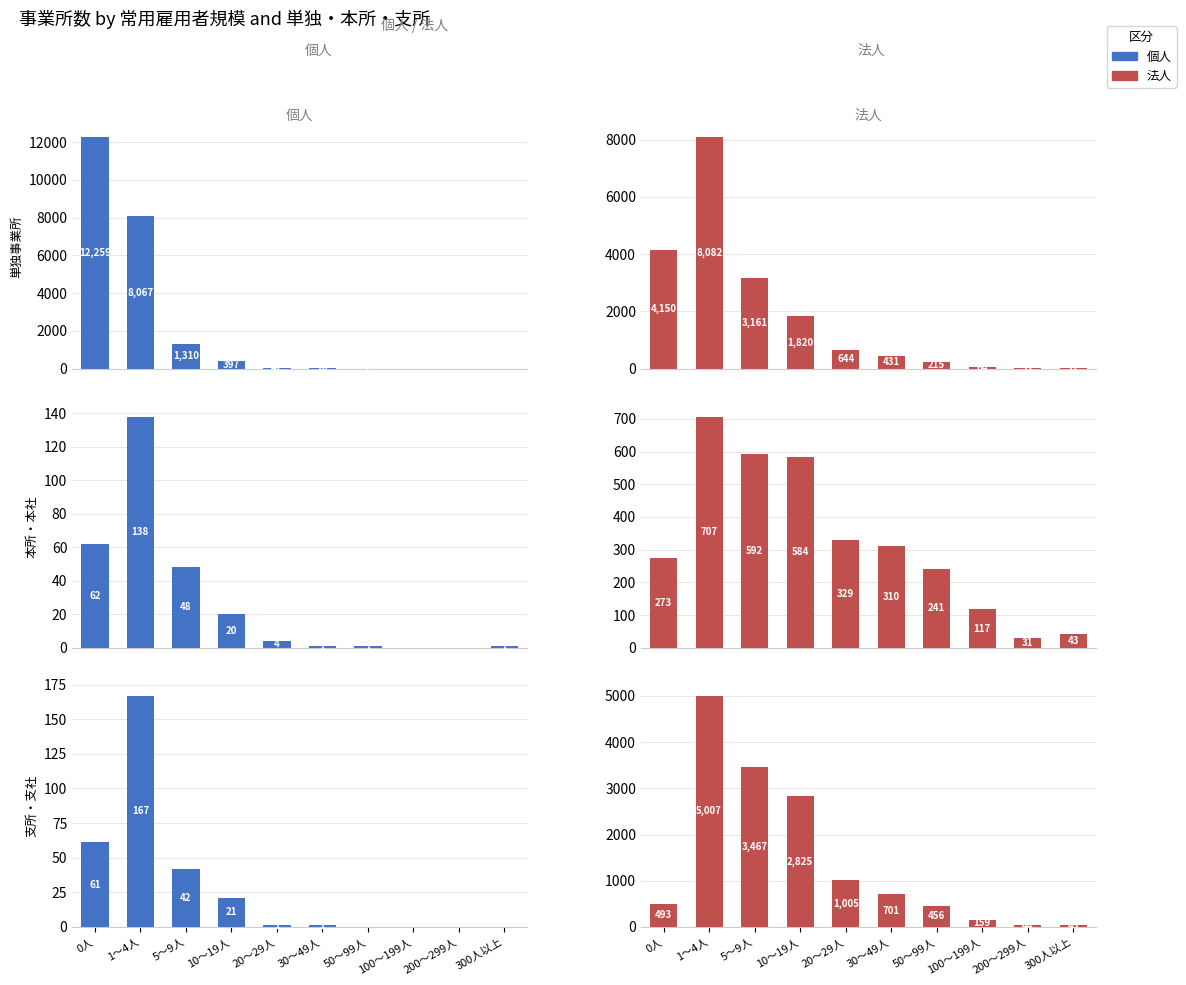

Between 30～49人 and 300人以上, which series saw the biggest shift?

Yes